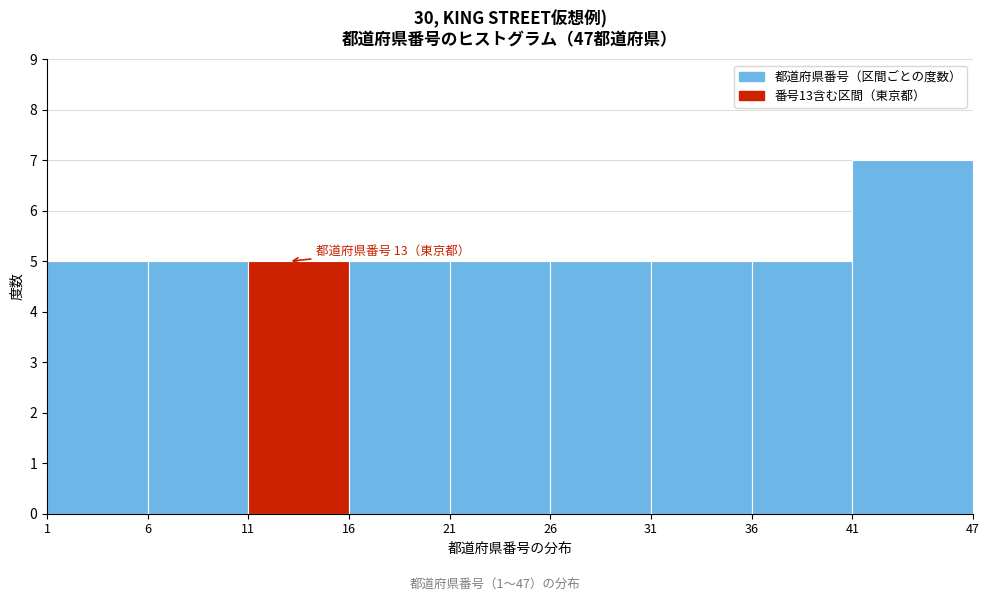

Which range on the x-axis has the tallest bar?

41 to 47